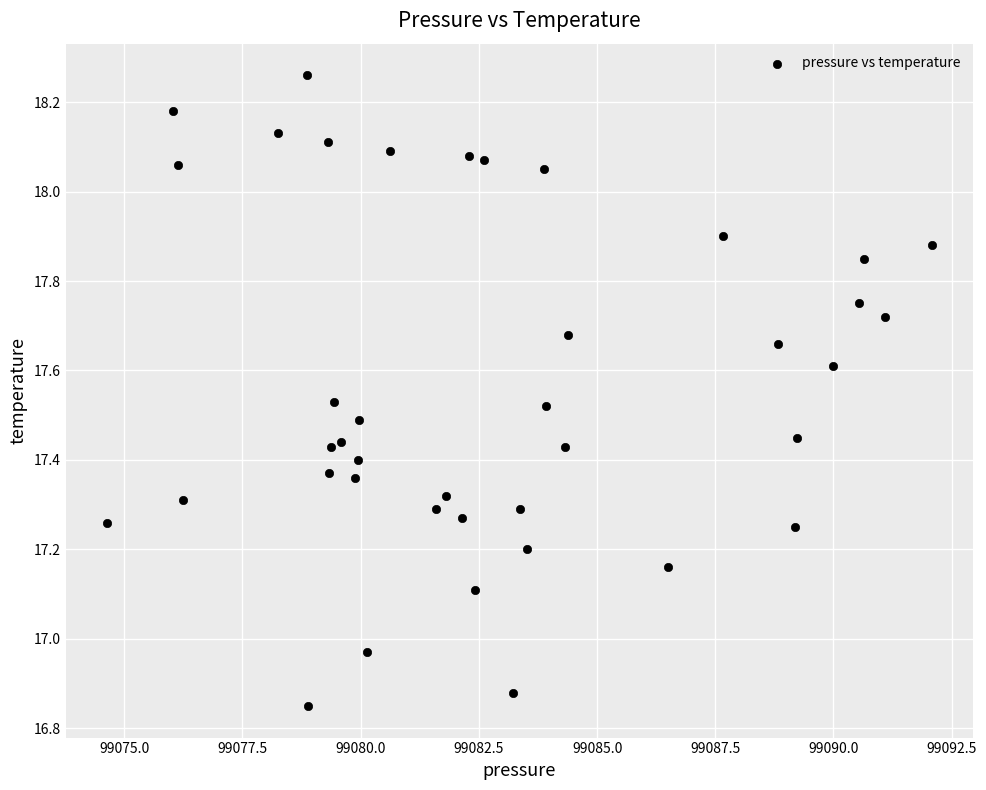

What is the range of Y values (max minus min)?

1.4